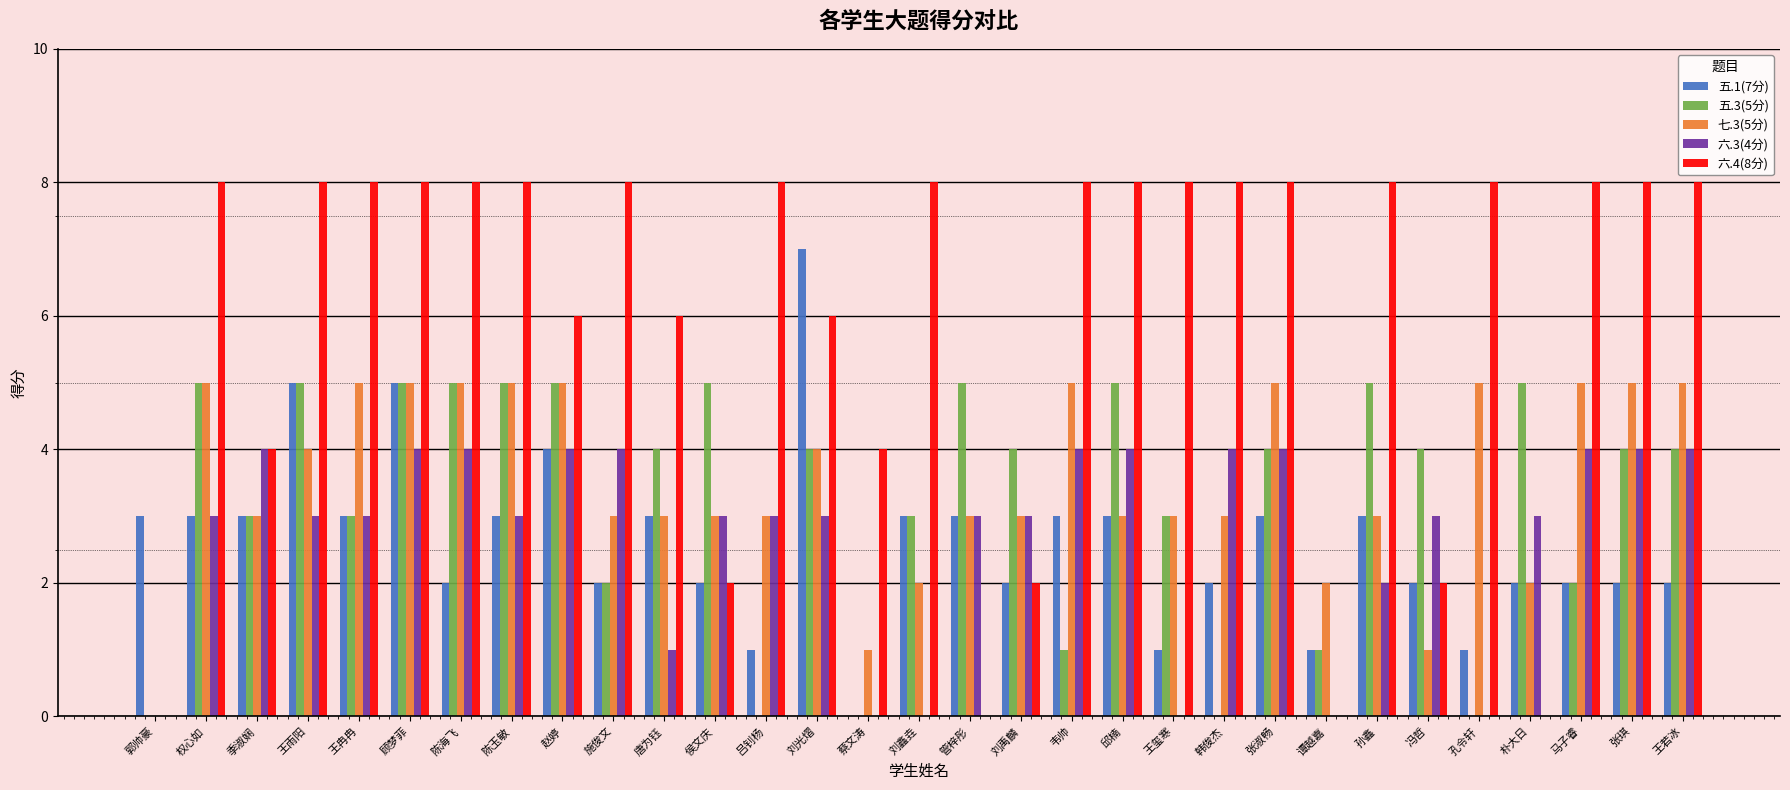

What is the maximum value shown in the chart?

8